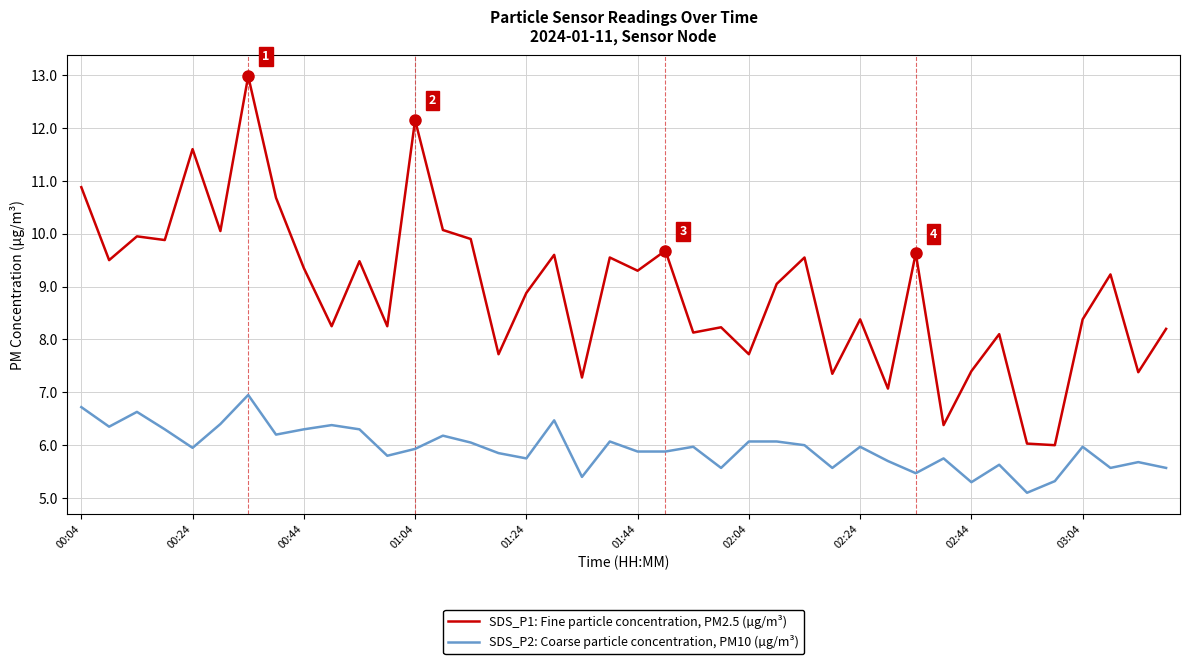

True or false: SDS_P1: Fine particle concentration, PM2.5 (µg/m³) and SDS_P2: Coarse particle concentration, PM10 (µg/m³) cross at least once.

False